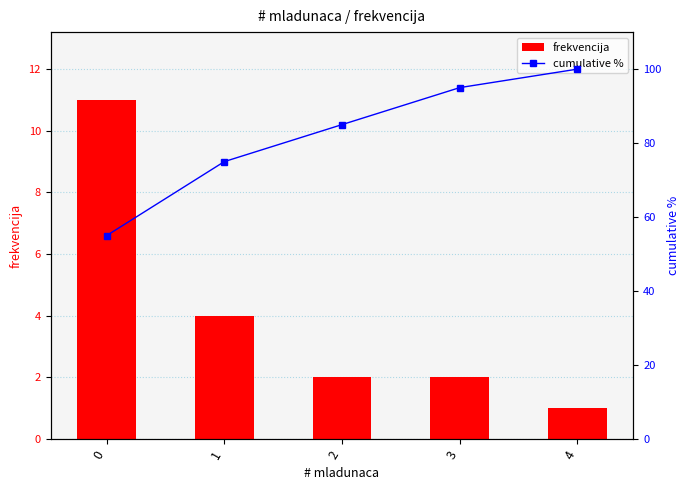

At which label is cumulative % closest to 77?

1